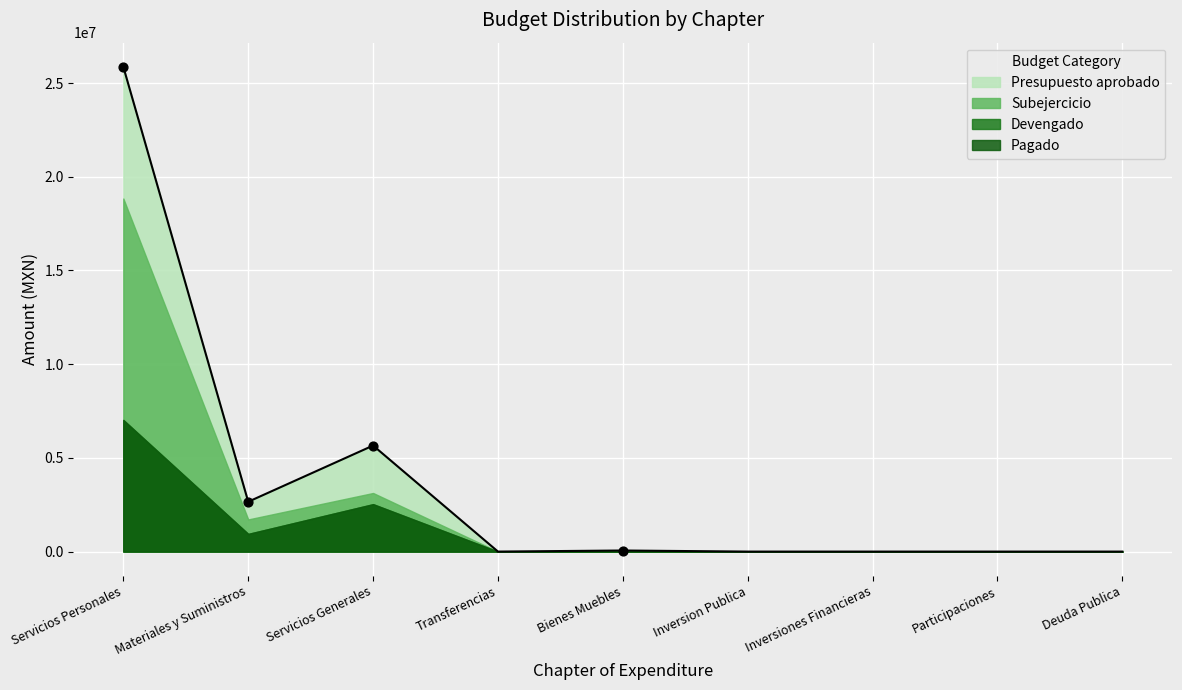

Which series contains the lowest Y value?

Presupuesto aprobado